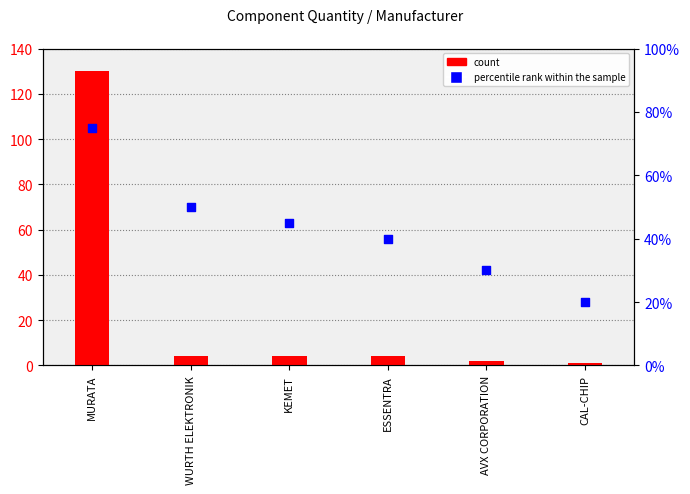

At how many categories does at least one series exceed 25?

5